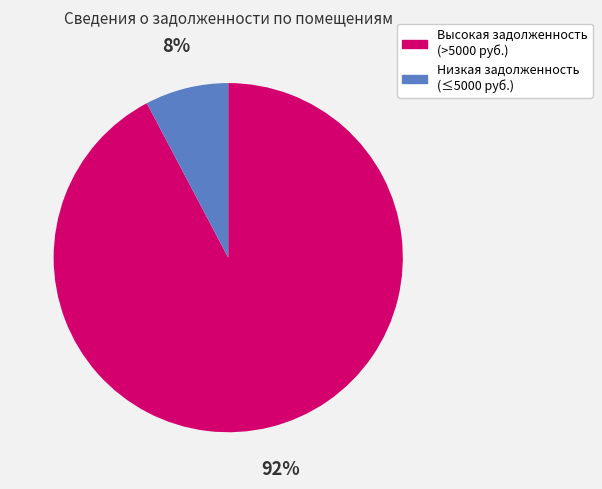

To the nearest percent, what is the average slice percentage?

50%